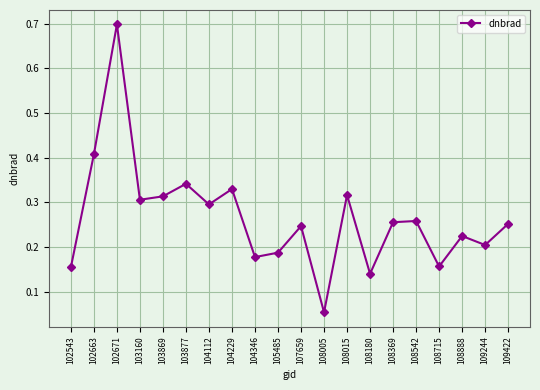

Does the chart have visible grid lines?

Yes